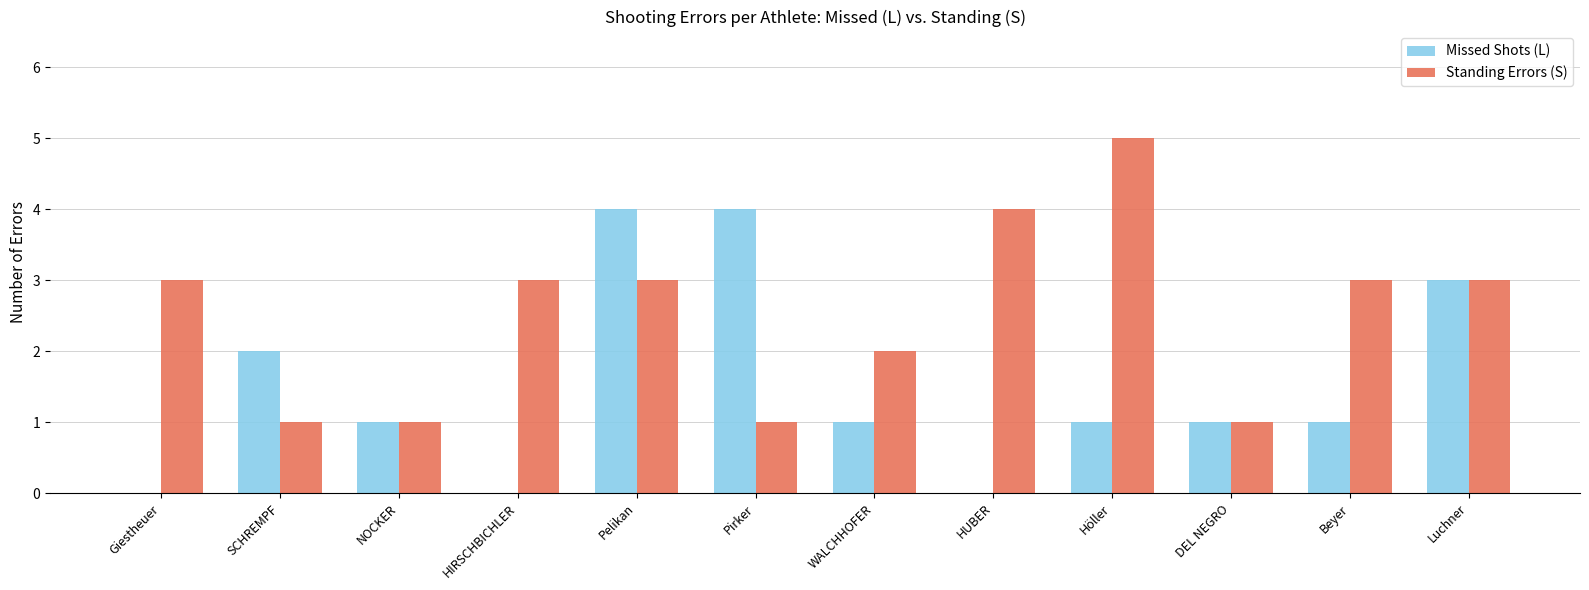

What is the average value of the Missed Shots (L) series?

2